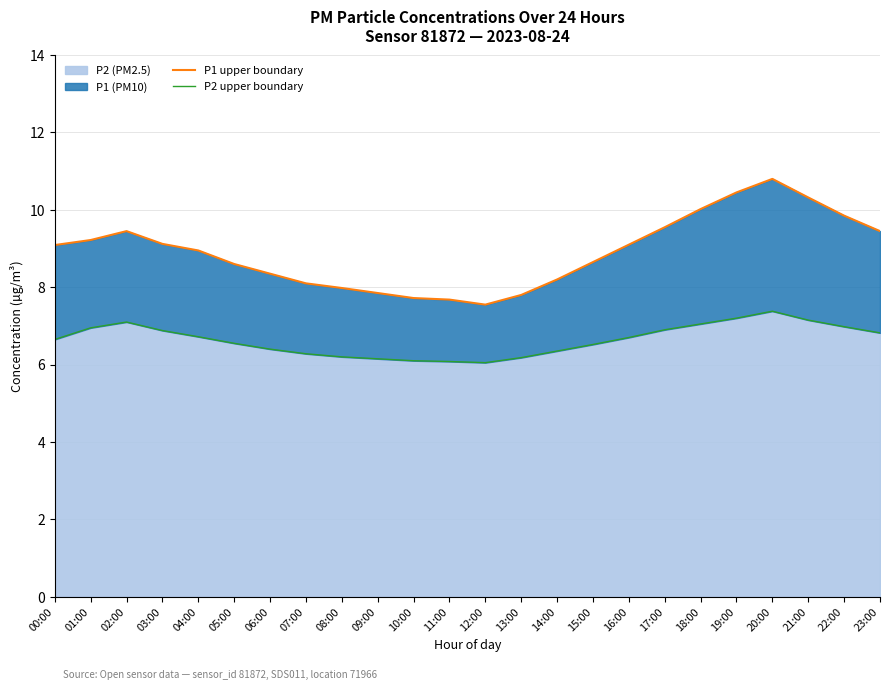

What is the average value of the P2 upper boundary series?

6.6